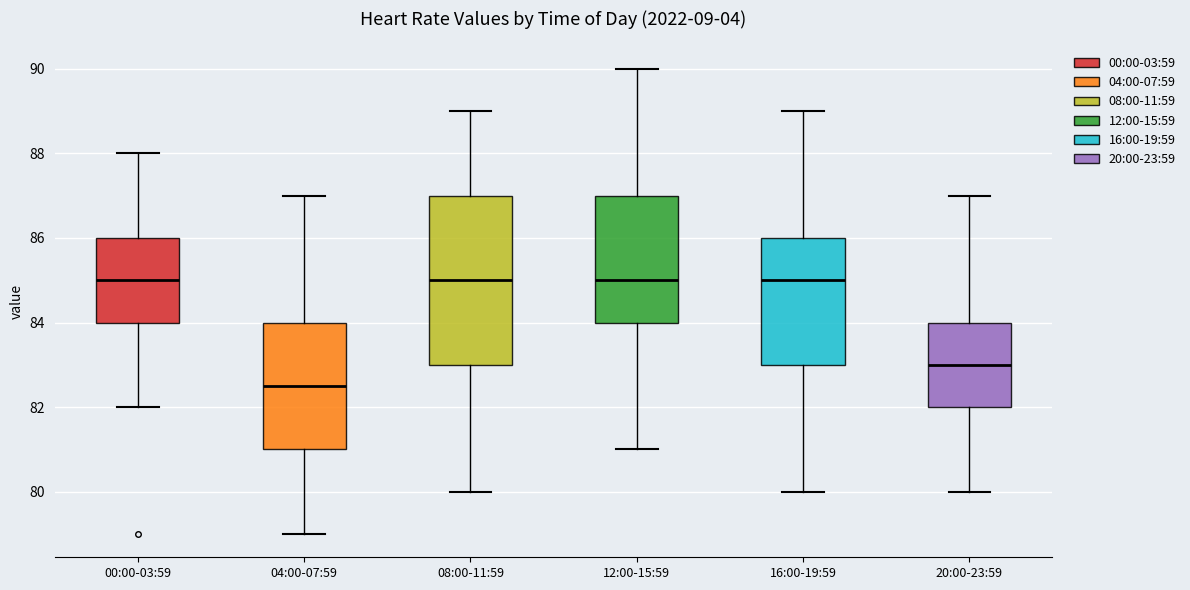

Which box's median line is the lowest?

04:00-07:59